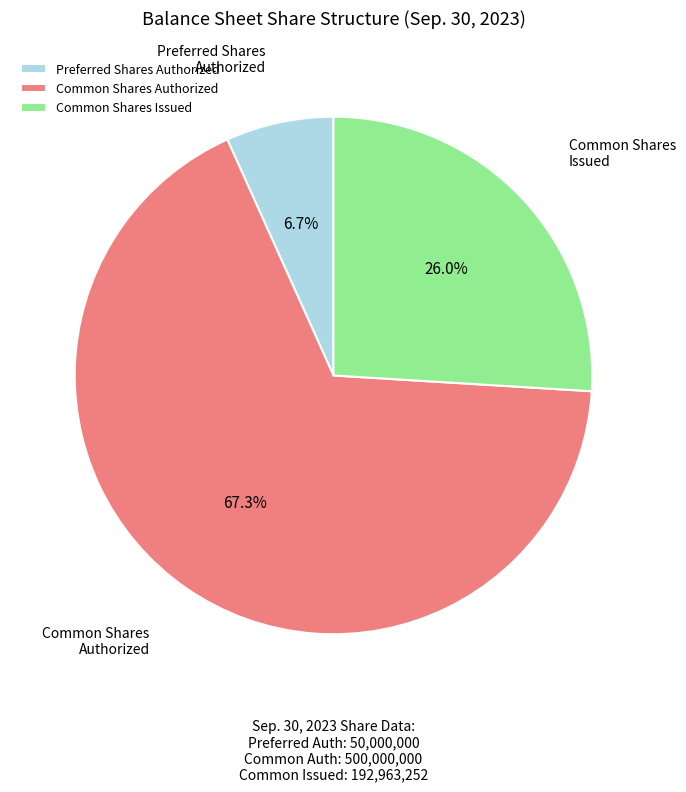

How many segments does this pie chart have?

3